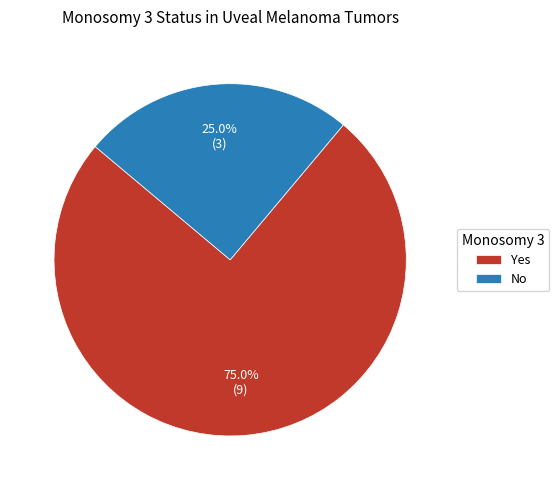

Is there a majority slice in this chart?

Yes